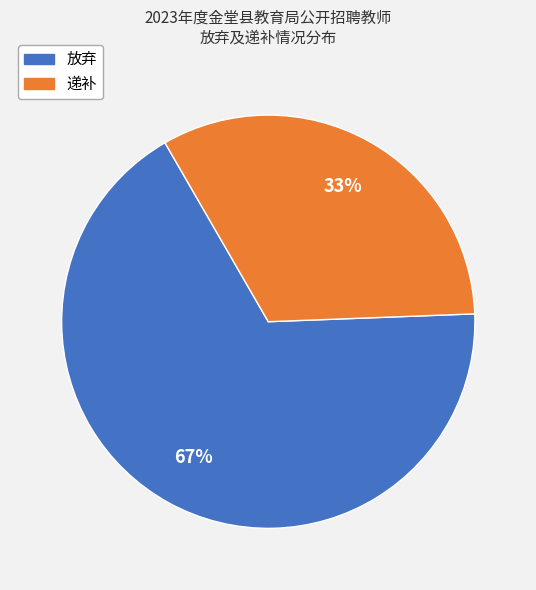

What is the largest slice in the pie chart?

放弃